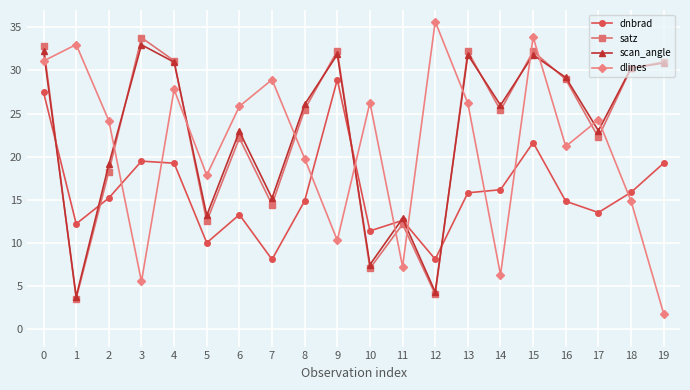

The dlines series shows 26.3 at 10. True or false?

True